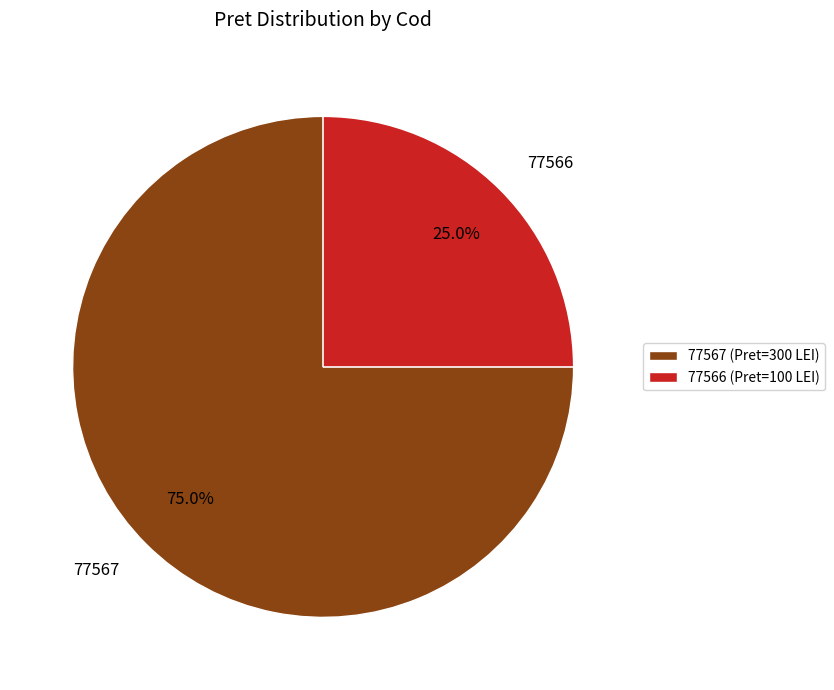

To the nearest percent, what is the average slice percentage?

50%